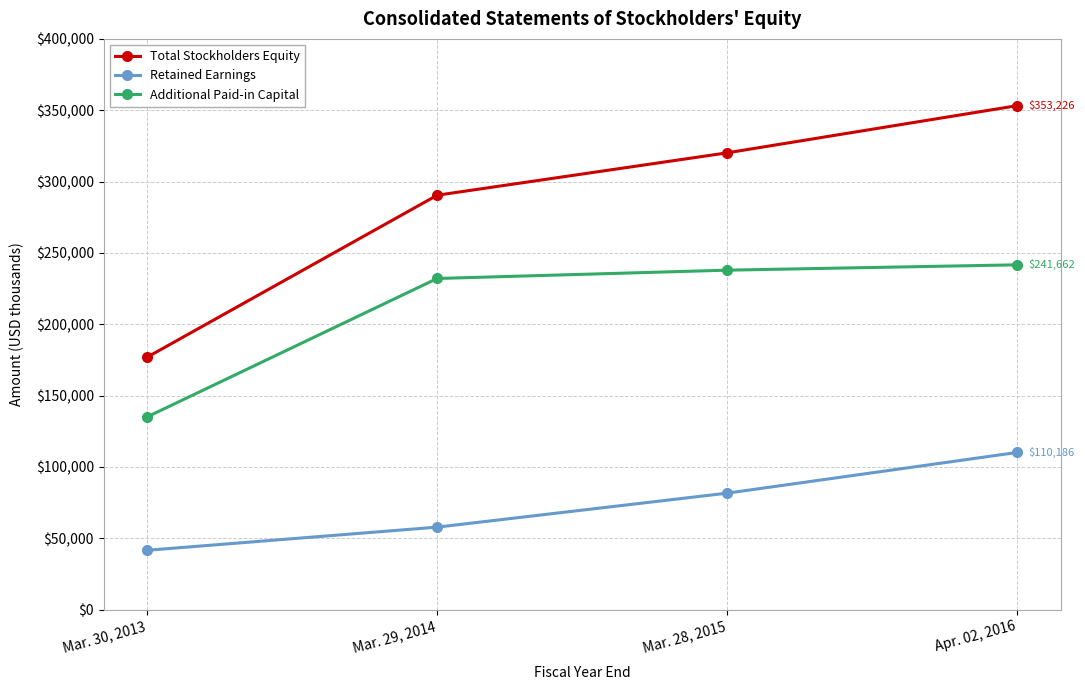

What is the total value across all series at Mar. 28, 2015?

639715